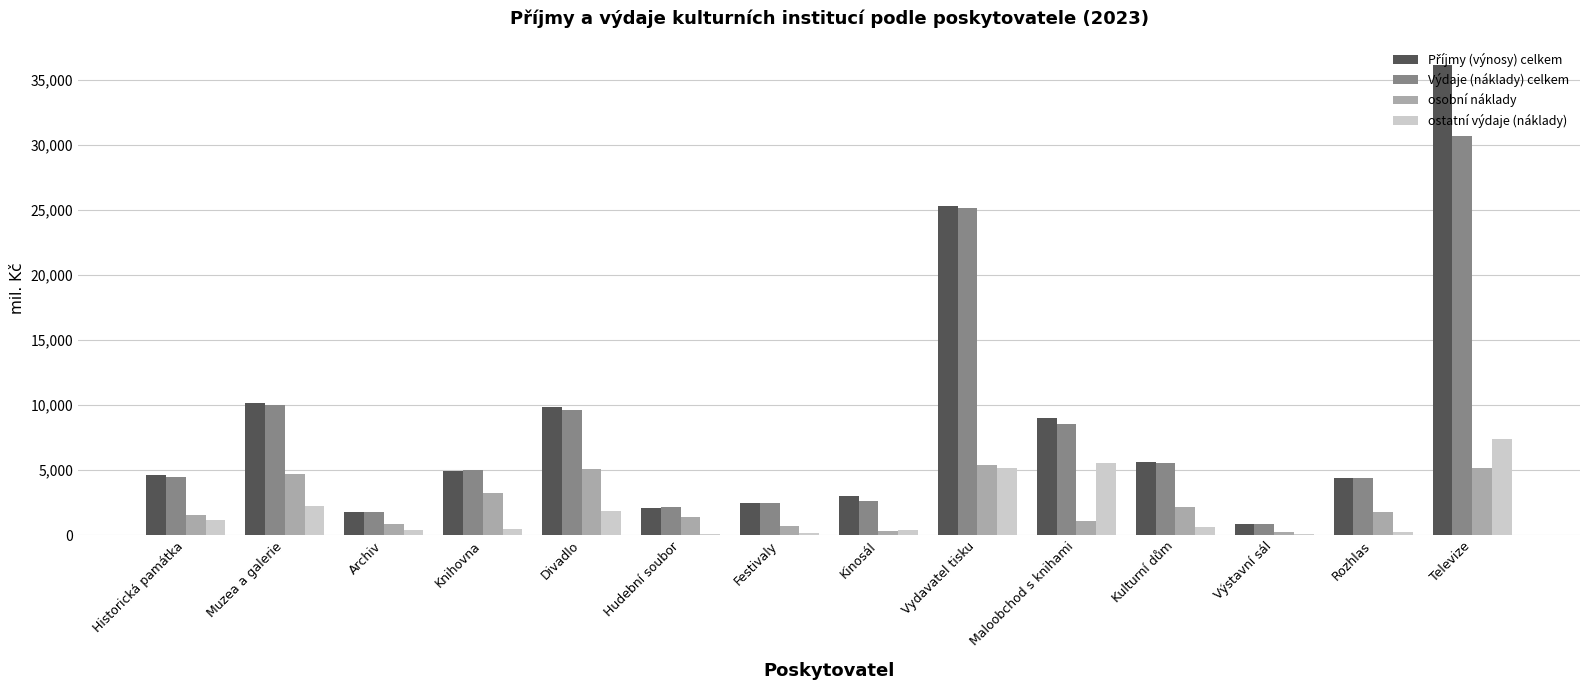

At which category is the sum across all series the highest?

Televize